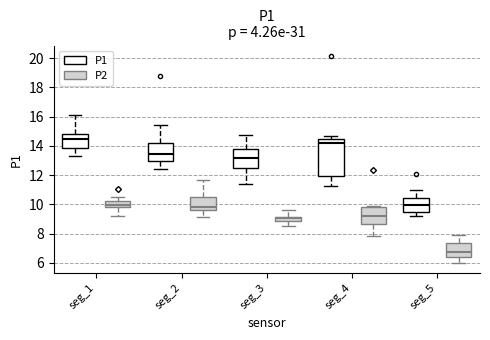

Reading left to right, read every box against the y-axis: the position of its median line, the range the box covers, and the ends of its whiskers. The values are not printed on the chart, so give them approximately, as read against the axis.

seg_1 (P1): median 14.6, box 13.8 to 14.8, whiskers 13.4 to 16.2
seg_1 (P2): median 10.0, box 9.8 to 10.2, whiskers 9.2 to 10.4
seg_2 (P1): median 13.4, box 13.0 to 14.2, whiskers 12.4 to 15.4
seg_2 (P2): median 9.8, box 9.6 to 10.6, whiskers 9.2 to 11.6
seg_3 (P1): median 13.2, box 12.6 to 13.8, whiskers 11.4 to 14.8
seg_3 (P2): median 9.0, box 8.8 to 9.2, whiskers 8.6 to 9.6
seg_4 (P1): median 14.2, box 12.0 to 14.4, whiskers 11.2 to 14.6
seg_4 (P2): median 9.2, box 8.6 to 9.8, whiskers 7.8 to 9.8
seg_5 (P1): median 10.0, box 9.4 to 10.4, whiskers 9.2 to 11.0
seg_5 (P2): median 6.8, box 6.4 to 7.4, whiskers 6.0 to 8.0